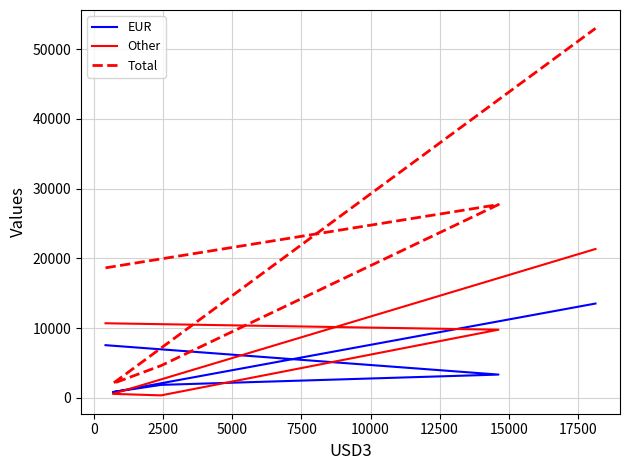

In EUR, how many points are lower than both neighbors (excluding endpoints)?

1